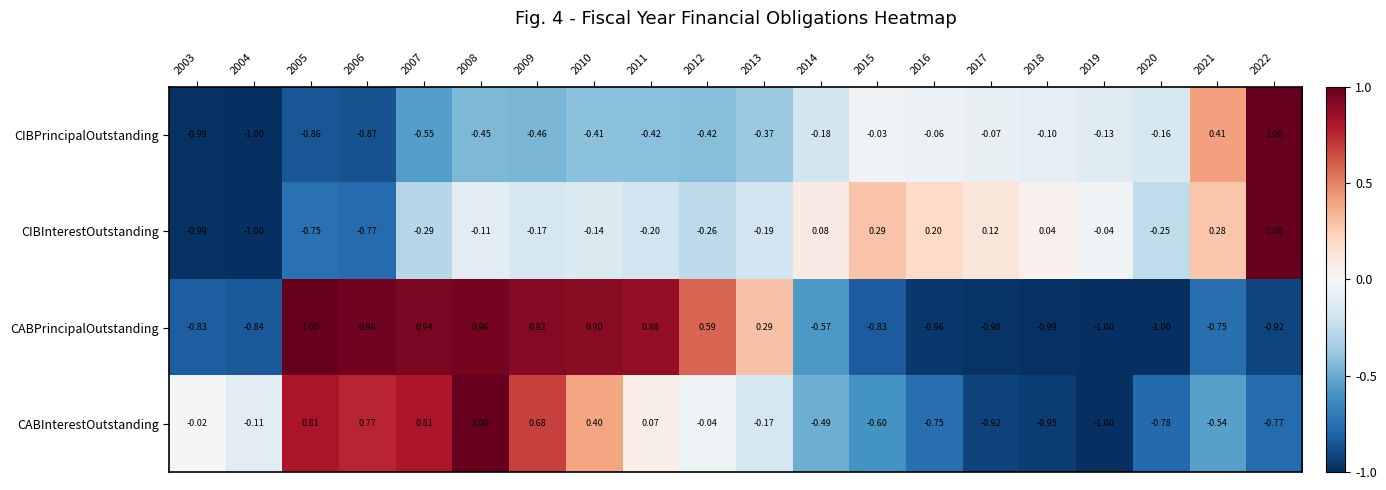

What is the difference between the highest and lowest values at 2012?

1.0